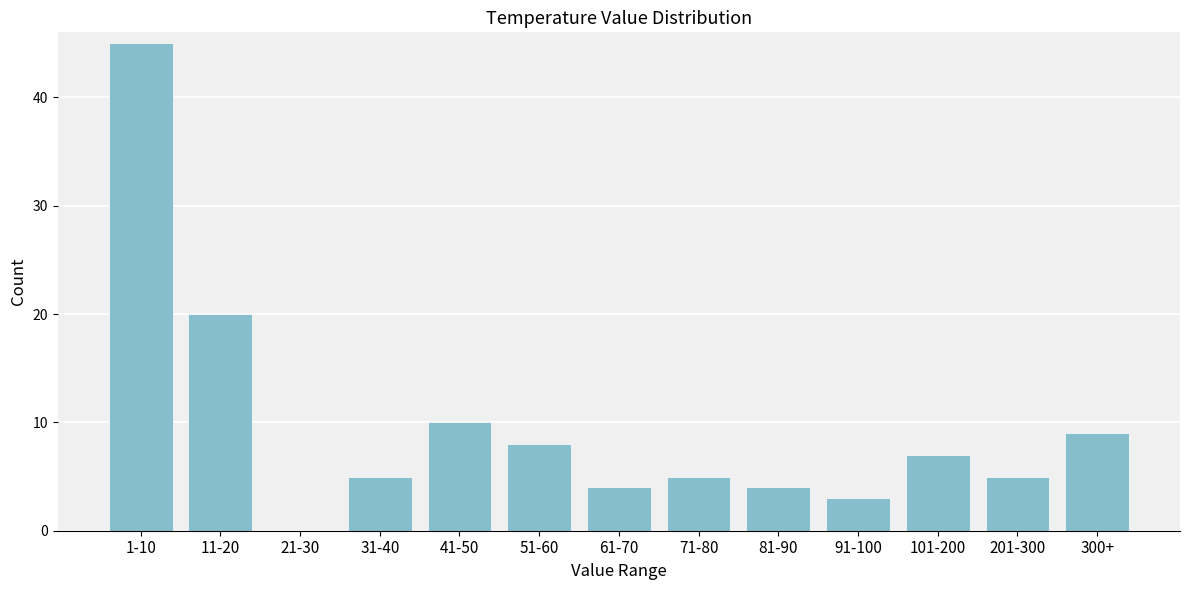

Reading left to right, what are all the values shown in this chart?

1-10=45	11-20=20	21-30=0	31-40=5	41-50=10	51-60=8	61-70=4	71-80=5	81-90=4	91-100=3	101-200=7	201-300=5	300+=9